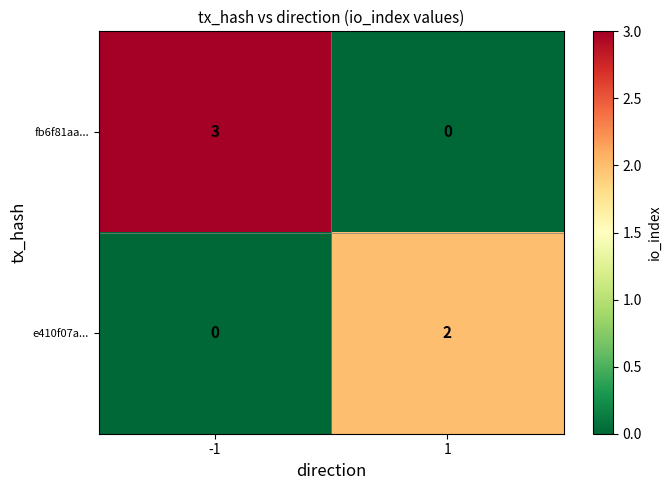

Which series changed the most between -1 and 1?

fb6f81aa...